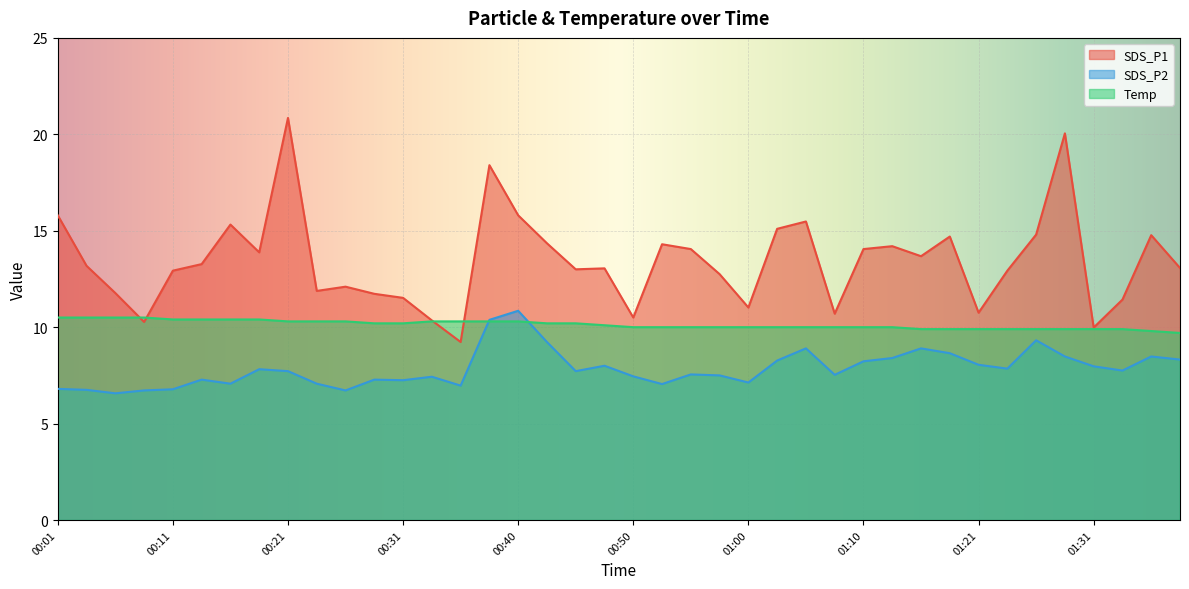

How many lines are shown in the chart?

3